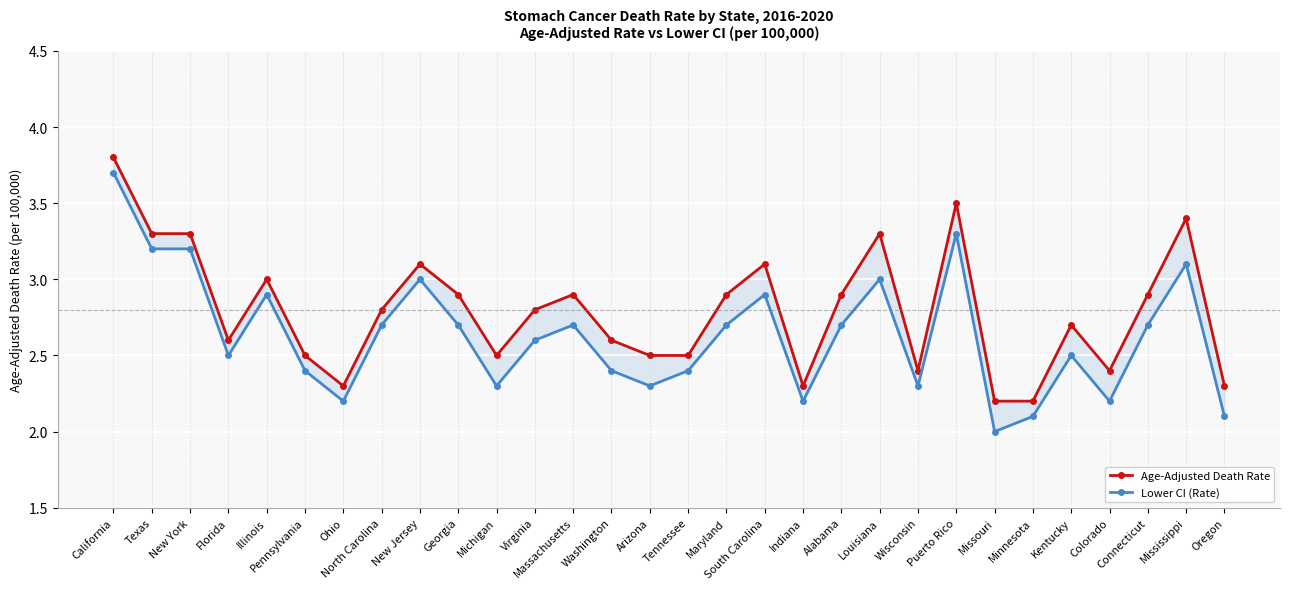

True or false: Lower CI (Rate) has more than 0 points higher than both neighbors.

True